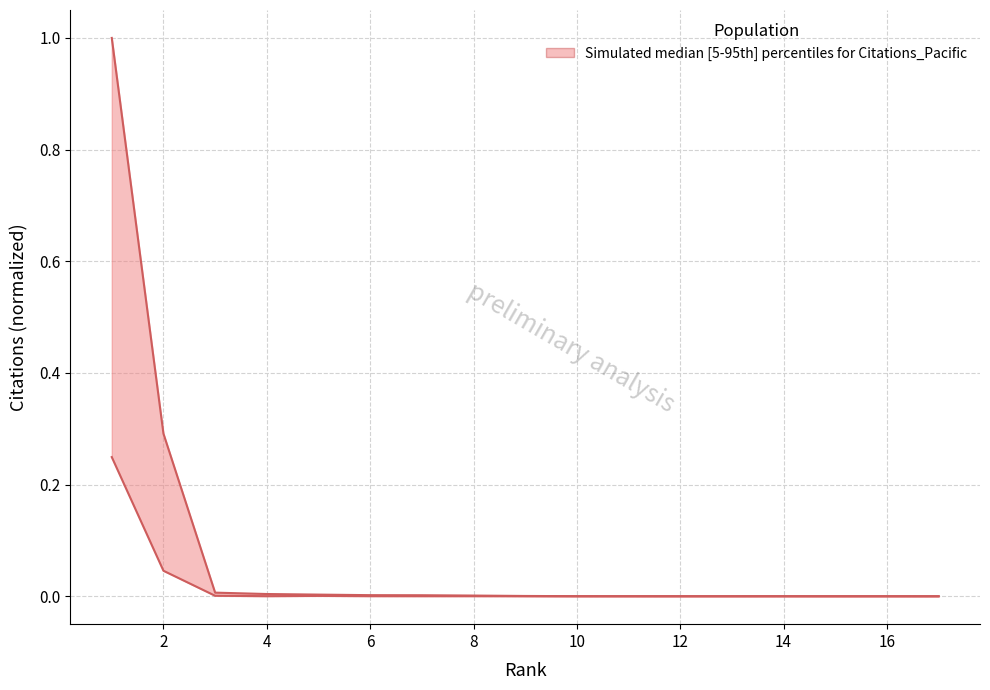

What is the difference between the maximum and minimum values in the upper series?

1.0